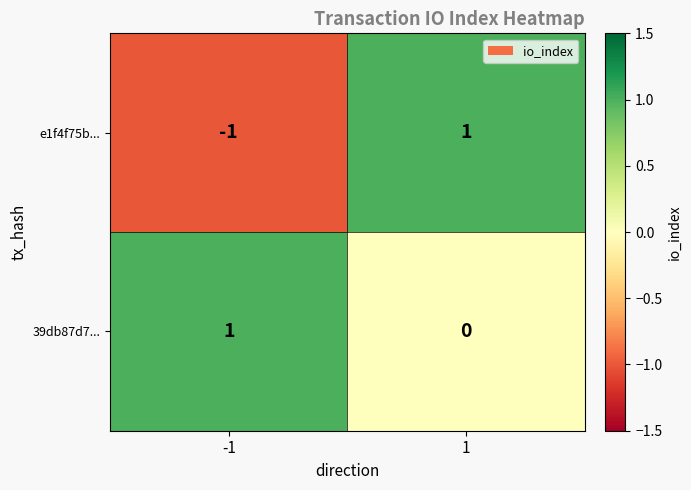

At which category is the sum across all series the highest?

1